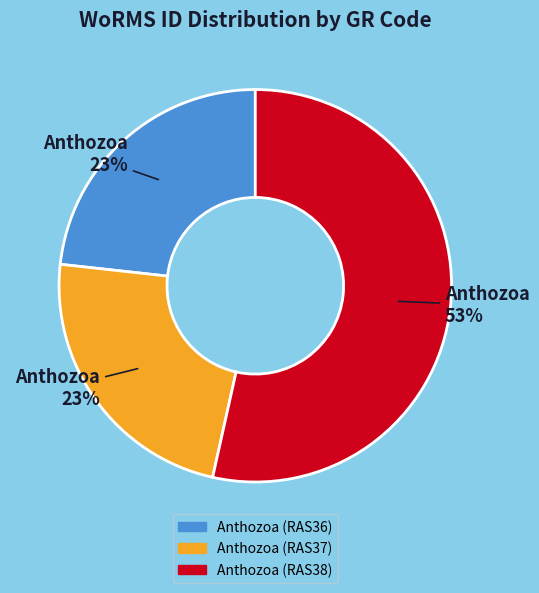

To the nearest percent, what is the difference between the Anthozoa (RAS36) and Anthozoa (RAS38) slice percentages?

30%